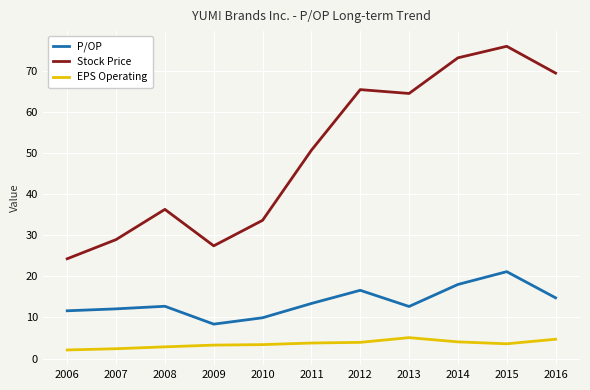

What is the highest value of the P/OP series?

21.2